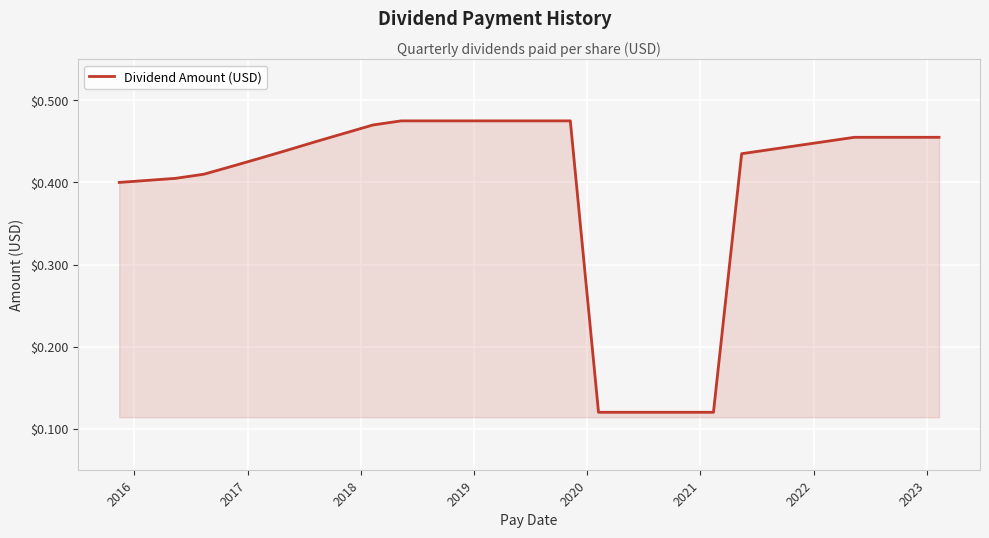

What is the value of the 11th point from the left?

0.5